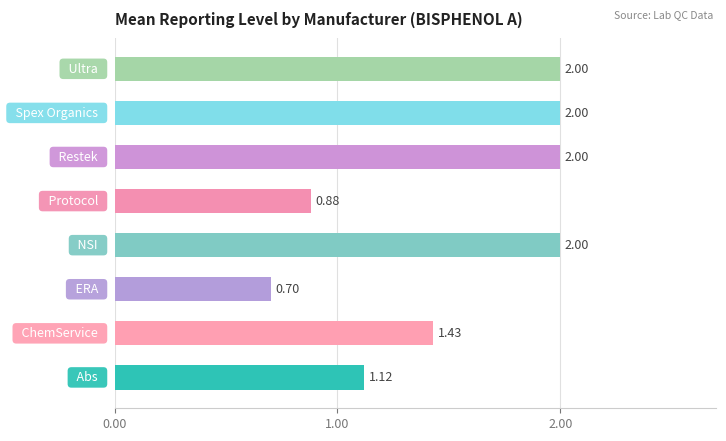

How many values are below 2?

4